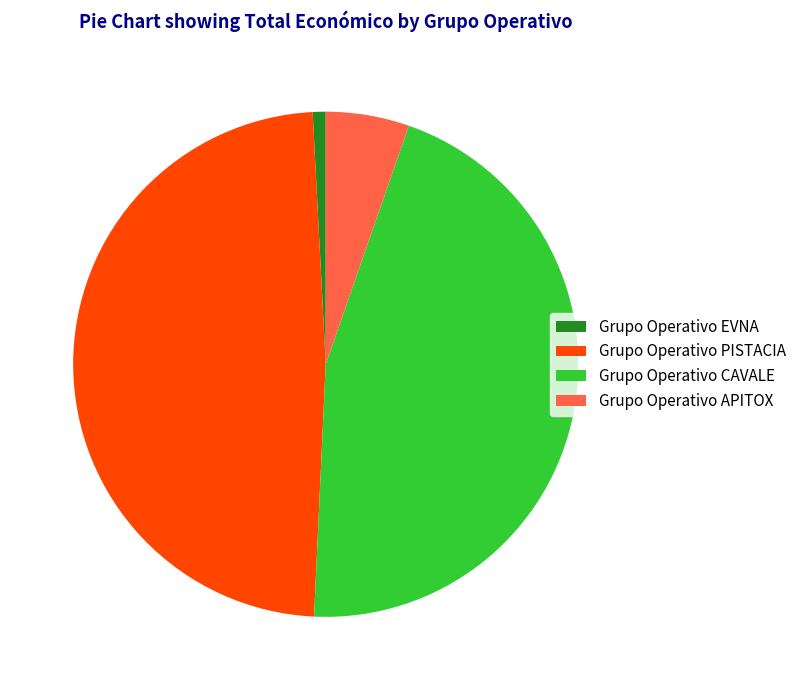

Is the sum of Grupo Operativo CAVALE and Grupo Operativo EVNA greater than half?

No